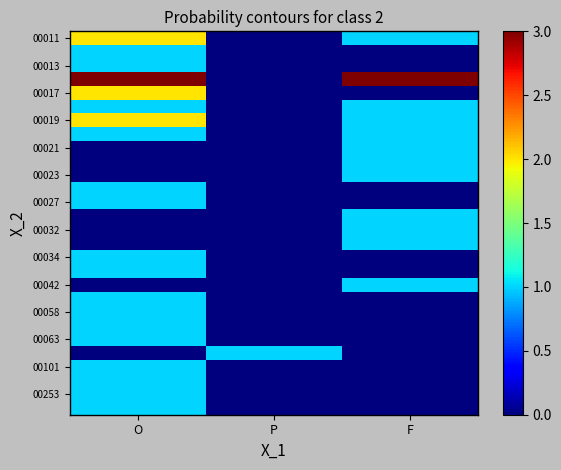

Which category has the highest value across all series?

O